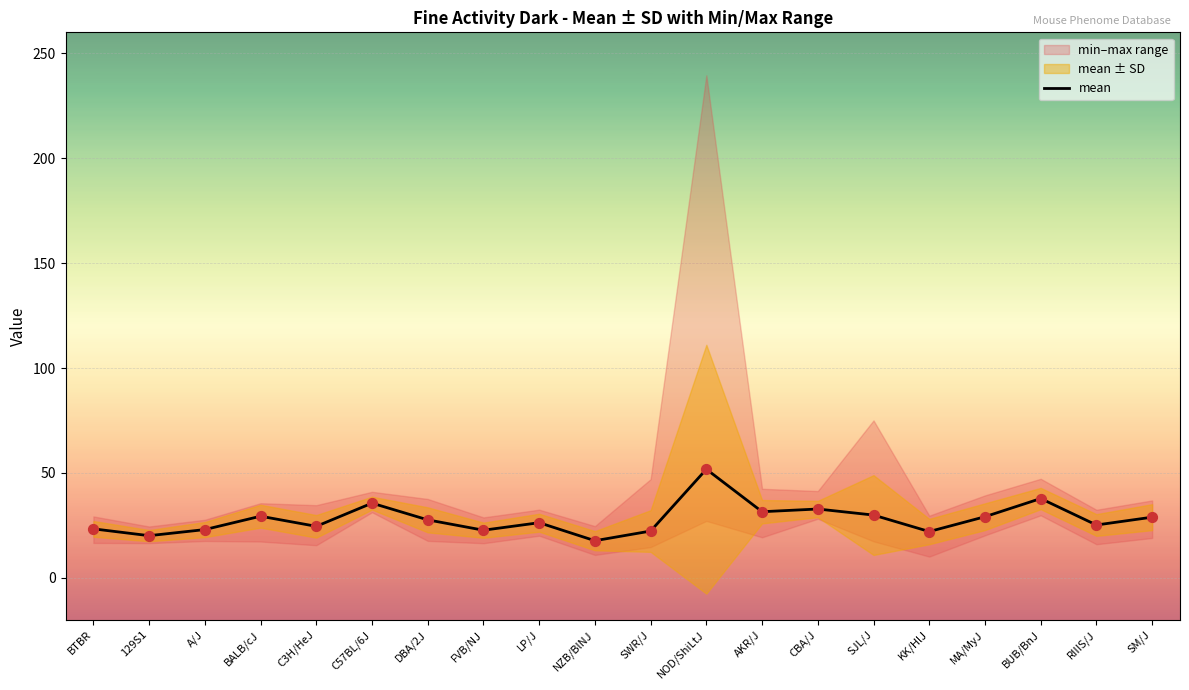

What is the change in value from A/J to NOD/ShiLtJ?

+28.8